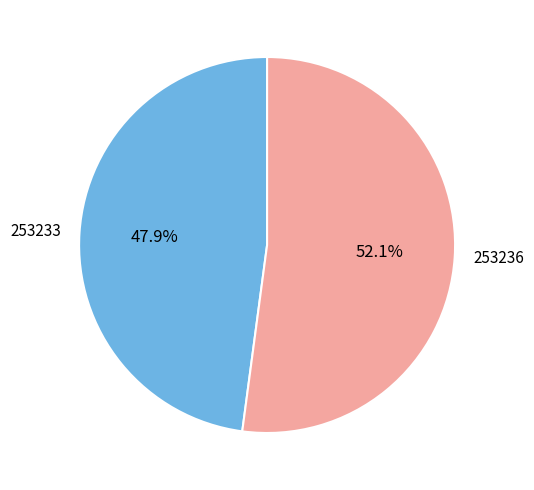

What is the smallest slice in the pie chart?

253233